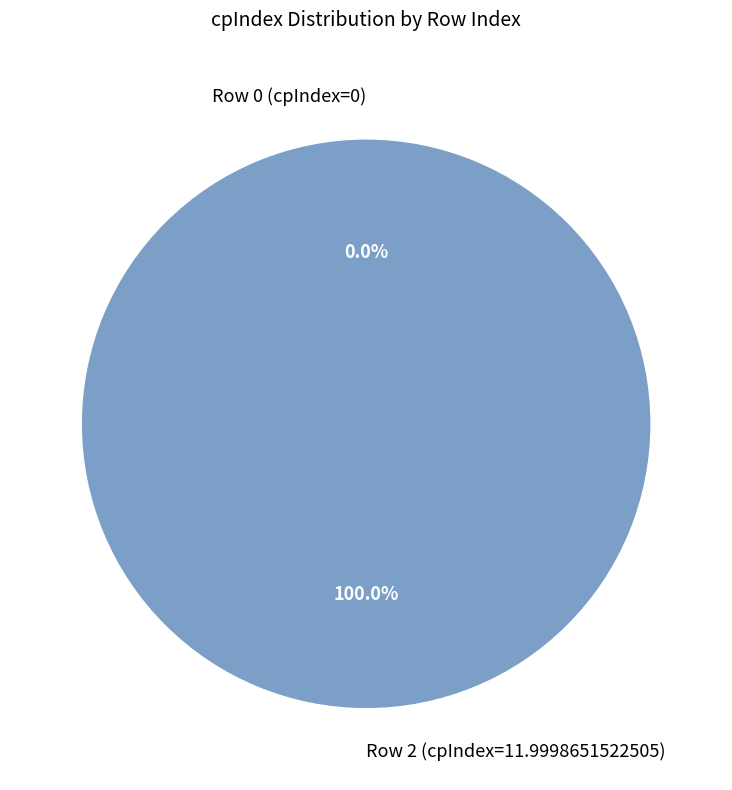

To the nearest percent, what is the combined percentage of Row 2 (cpIndex=11.9998651522505) and Row 0 (cpIndex=0)?

100%